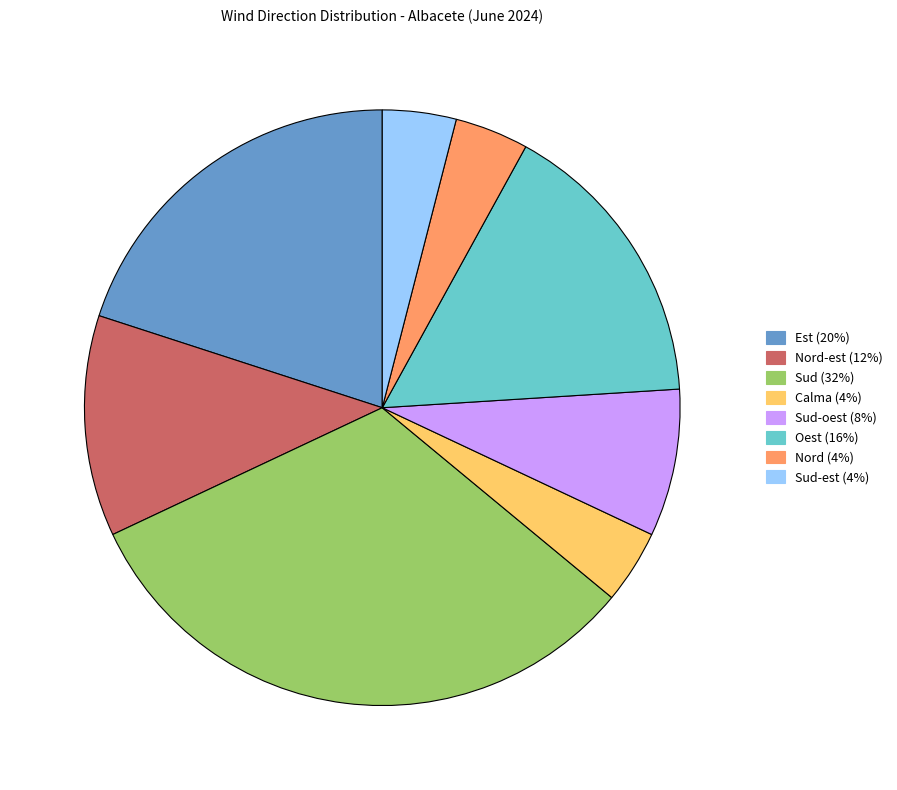

Is there a majority slice in this chart?

No